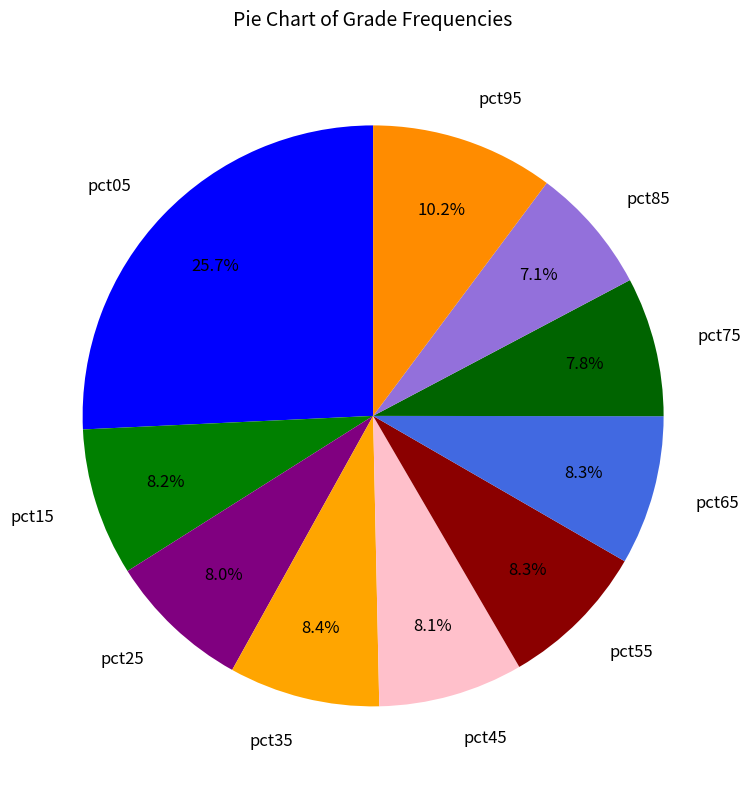

Which has a higher value, pct15 or pct05?

pct05